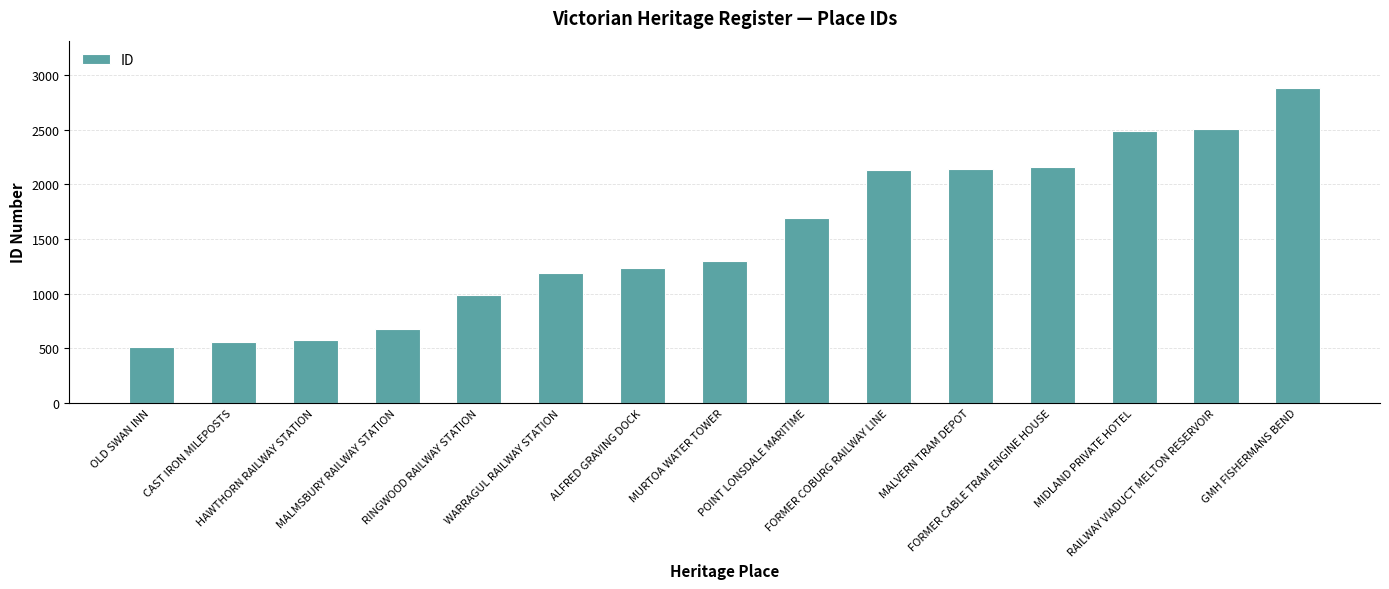

How many values are below 1294?

7